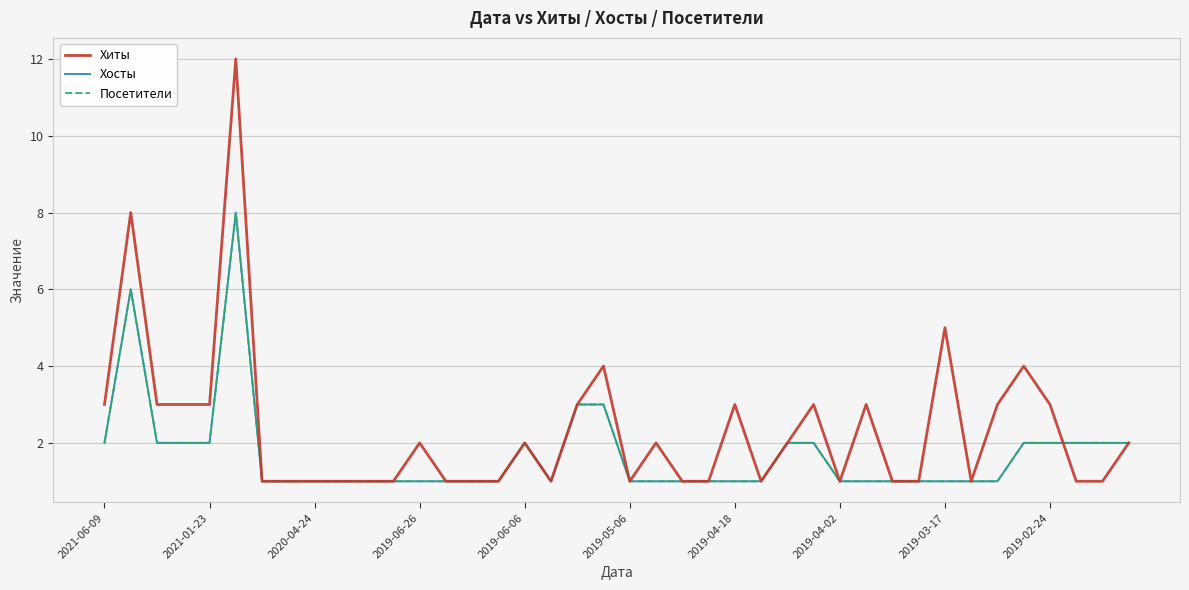

Is this an area chart (filled region under the line)?

No